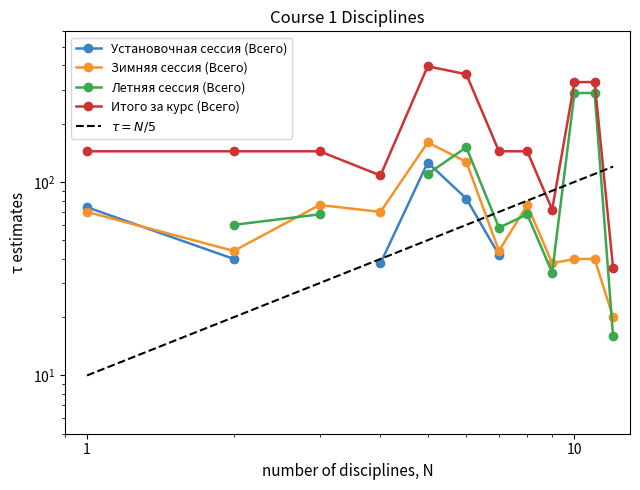

At which category is the sum across all series the highest?

5